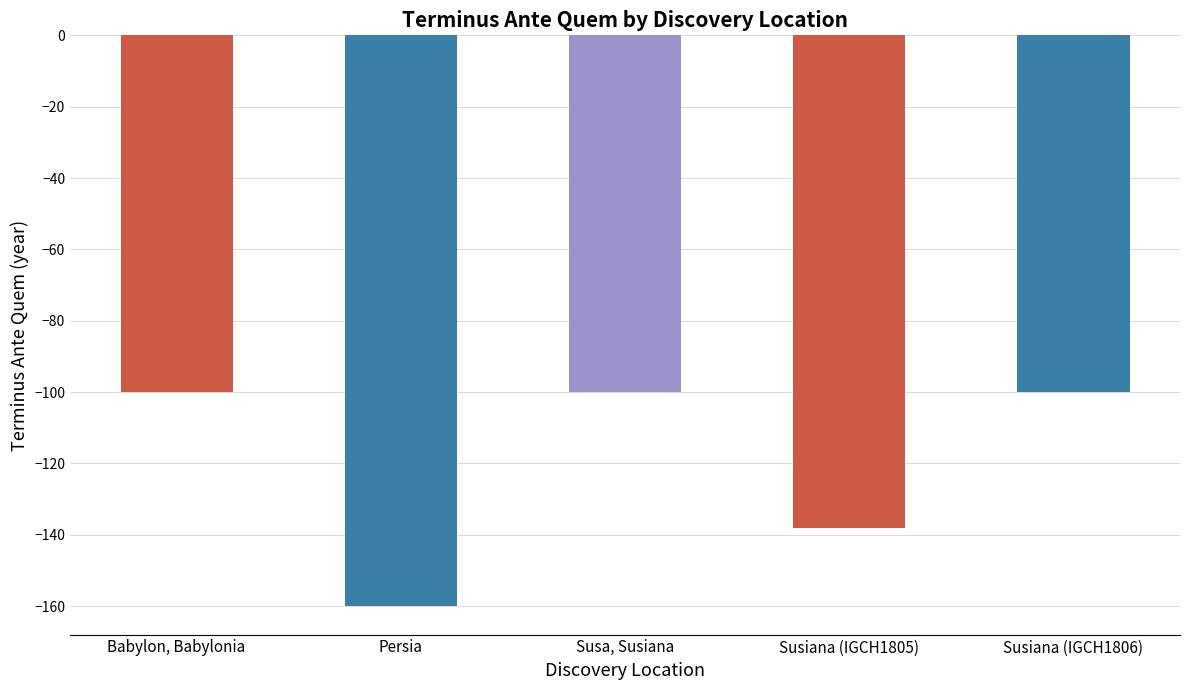

How many bars are there in total?

5